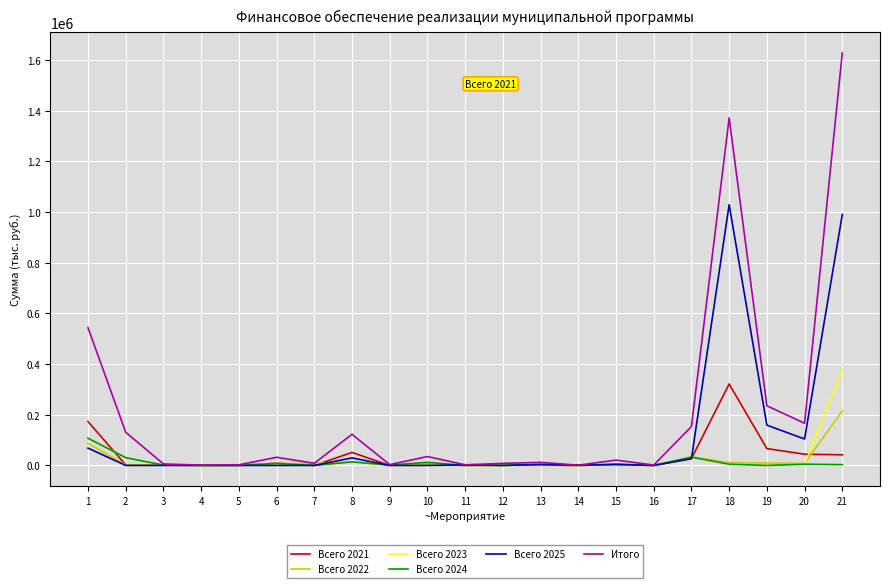

At which category is the sum across all series the highest?

21